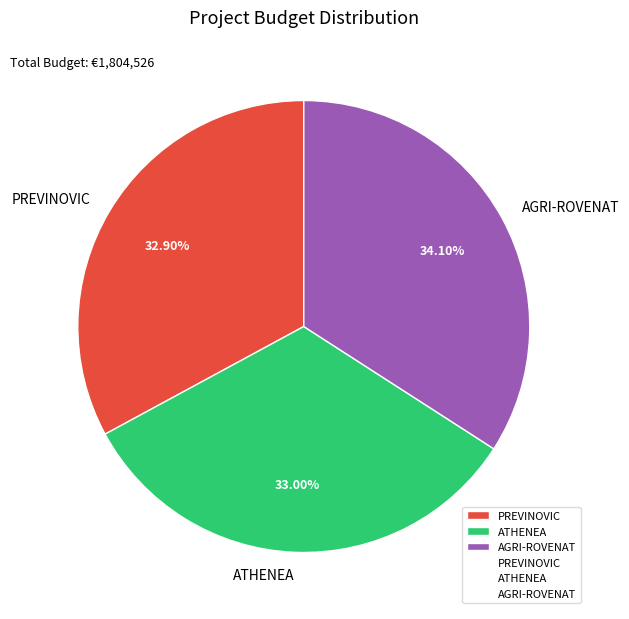

To the nearest percent, what percentage of the pie is ATHENEA?

33%